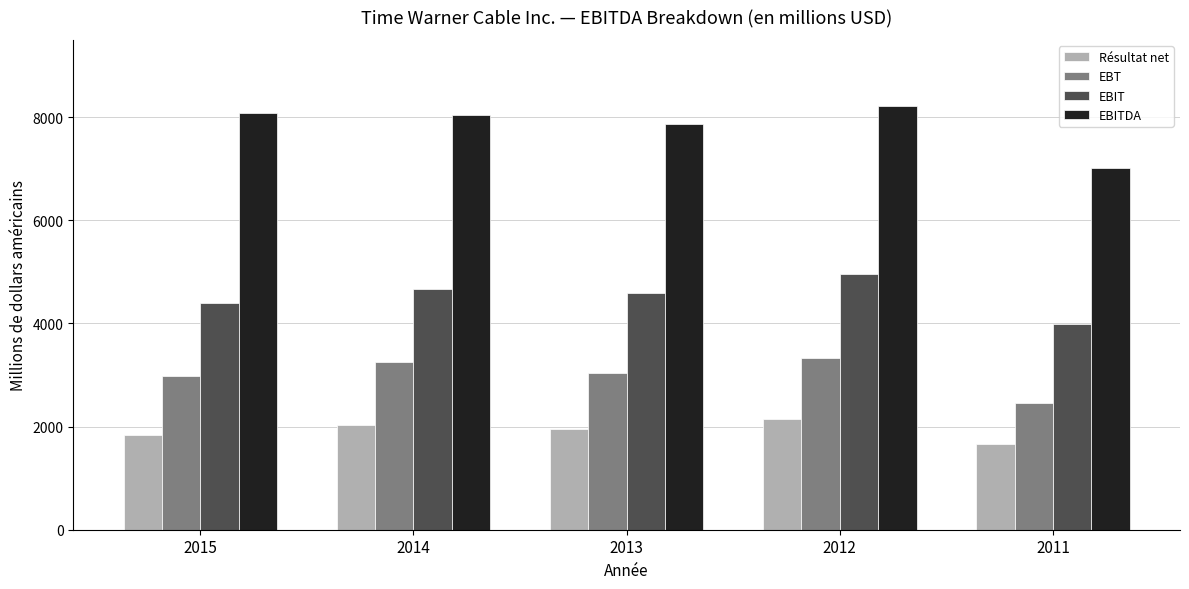

What is the highest value of the EBITDA series?

8214